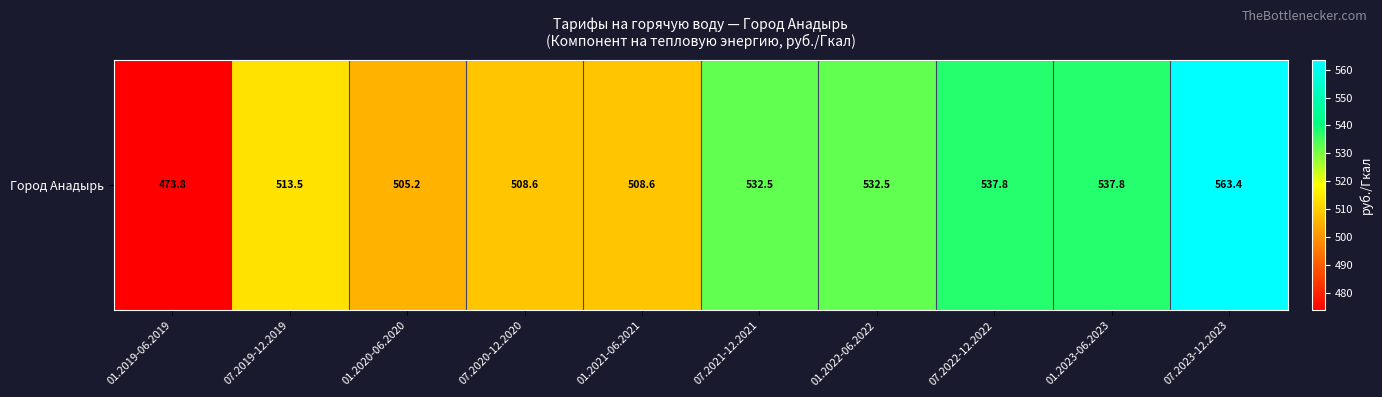

What is the change in value from 01.2019-06.2019 to 01.2023-06.2023?

+63.9